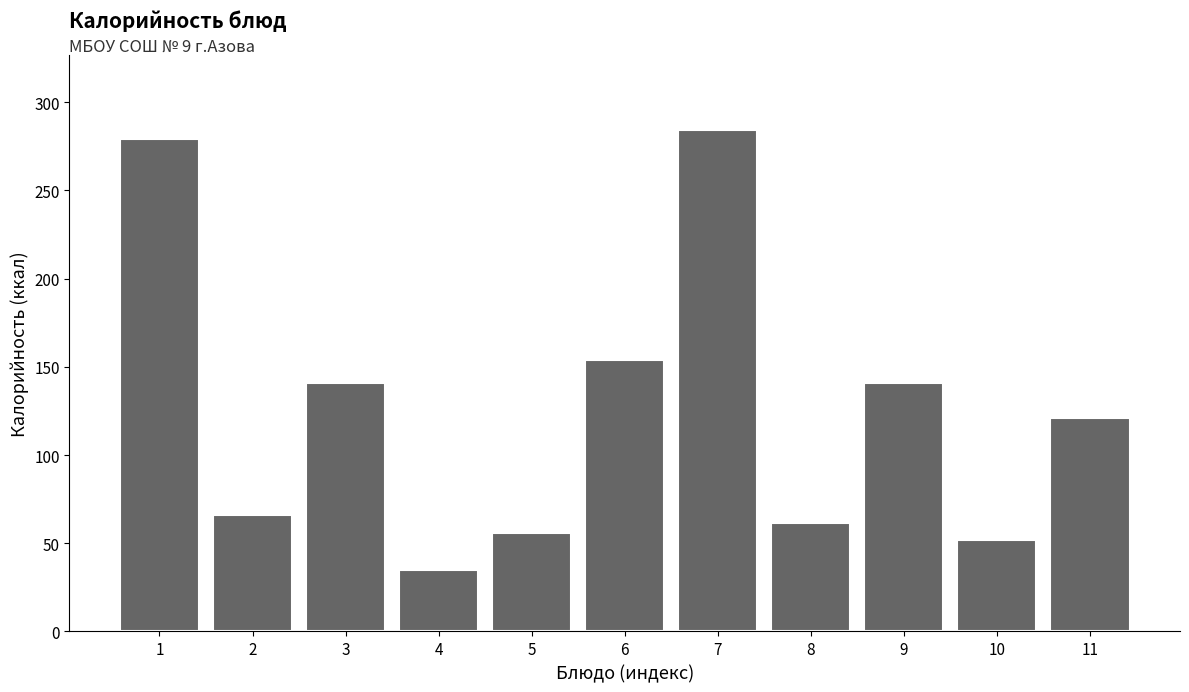

Reading left to right, list all the values displayed in this chart.

1=279.1	2=66.0	3=141.0	4=34.6	5=56.0	6=154.1	7=284.1	8=61.2	9=141.0	10=52.0	11=121.0